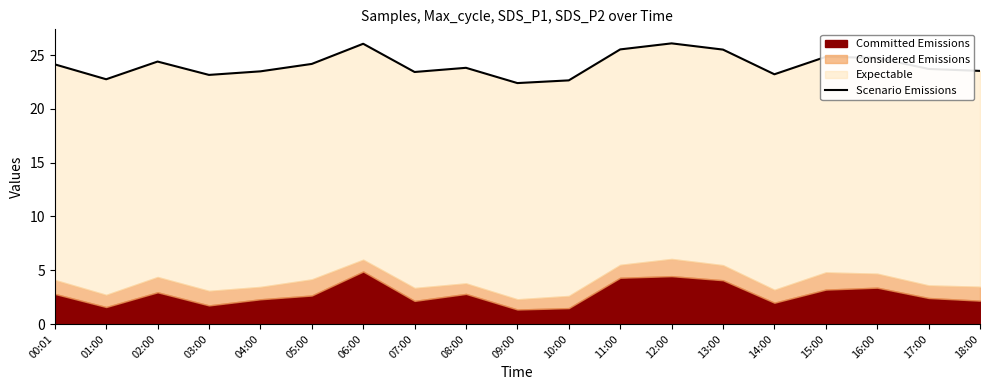

Reading right to left, list all the values displayed in this chart.

18:00=23.5	17:00=23.7	16:00=24.7	15:00=24.8	14:00=23.2	13:00=25.5	12:00=26.1	11:00=25.5	10:00=22.6	09:00=22.4	08:00=23.8	07:00=23.4	06:00=26.0	05:00=24.2	04:00=23.5	03:00=23.2	02:00=24.4	01:00=22.7	00:01=24.1